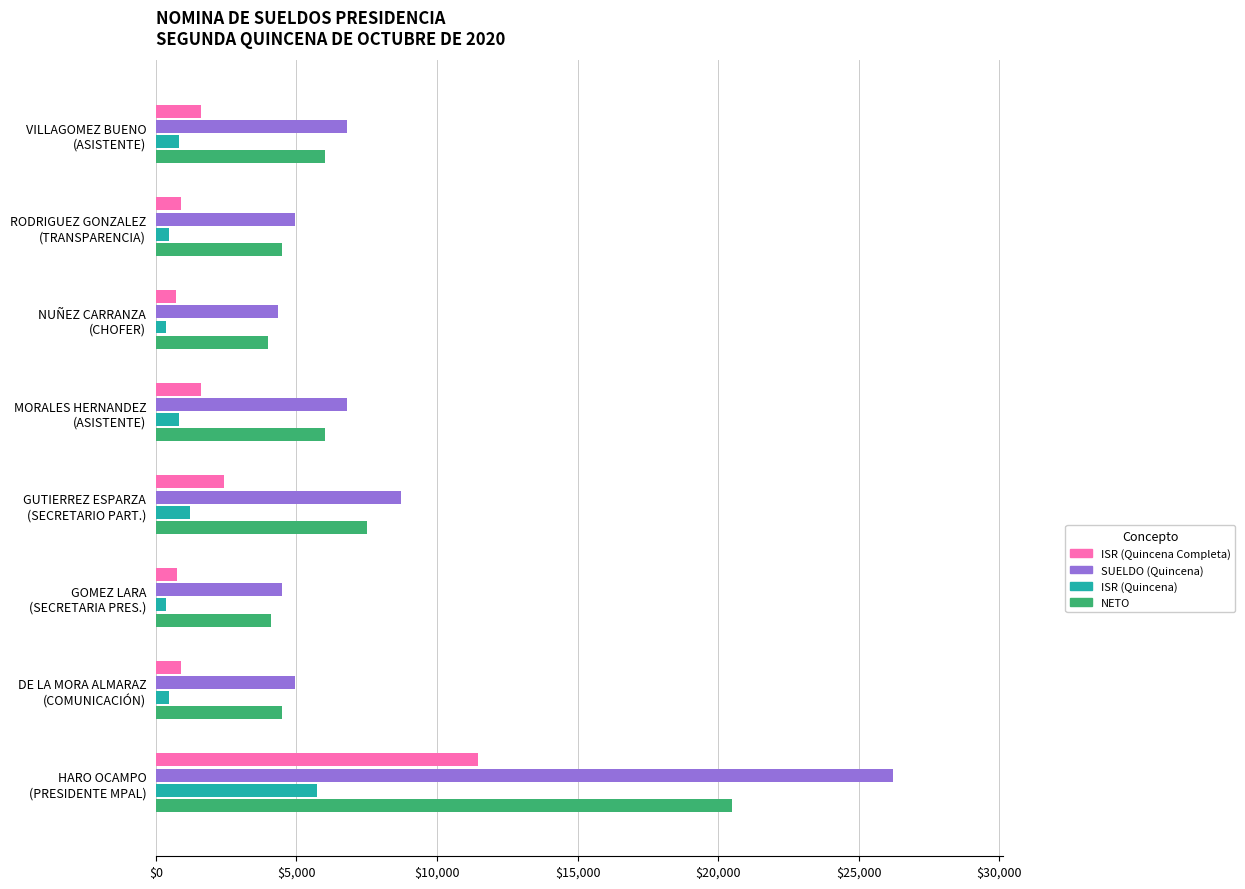

At which category is the sum across all series the highest?

HARO OCAMPO
(PRESIDENTE MPAL)